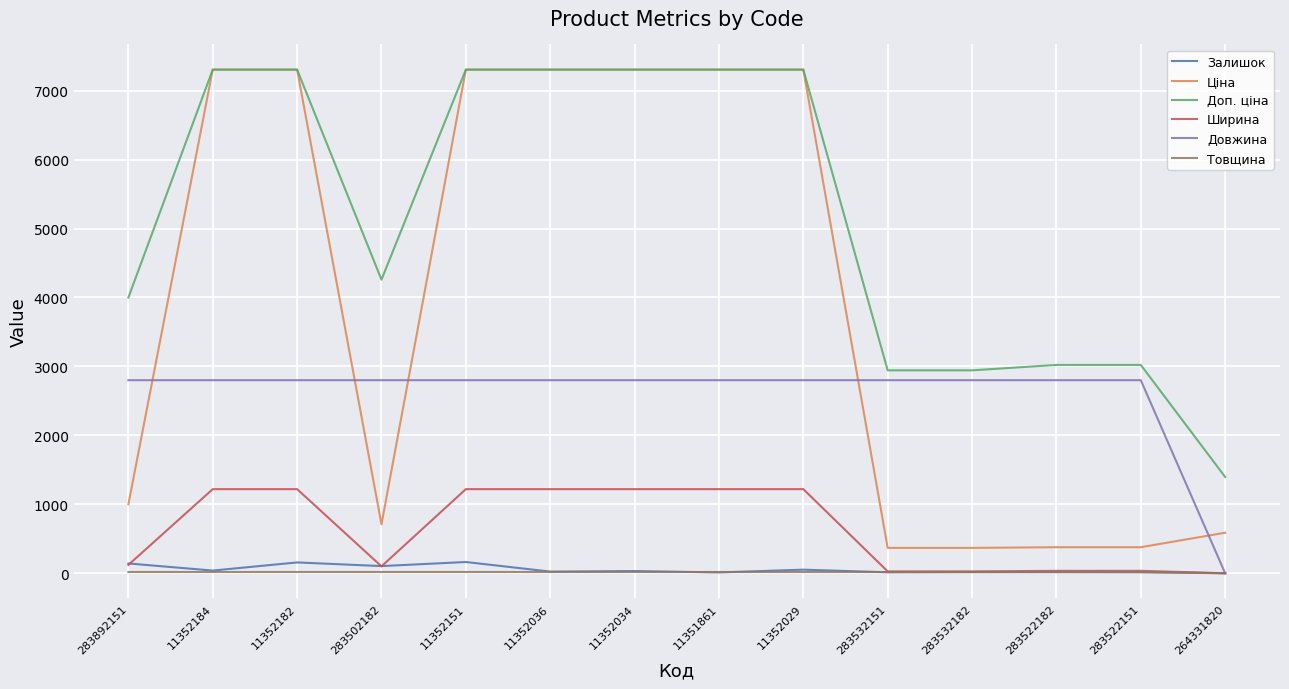

What is the total value across all series at 11352151?

18809.7